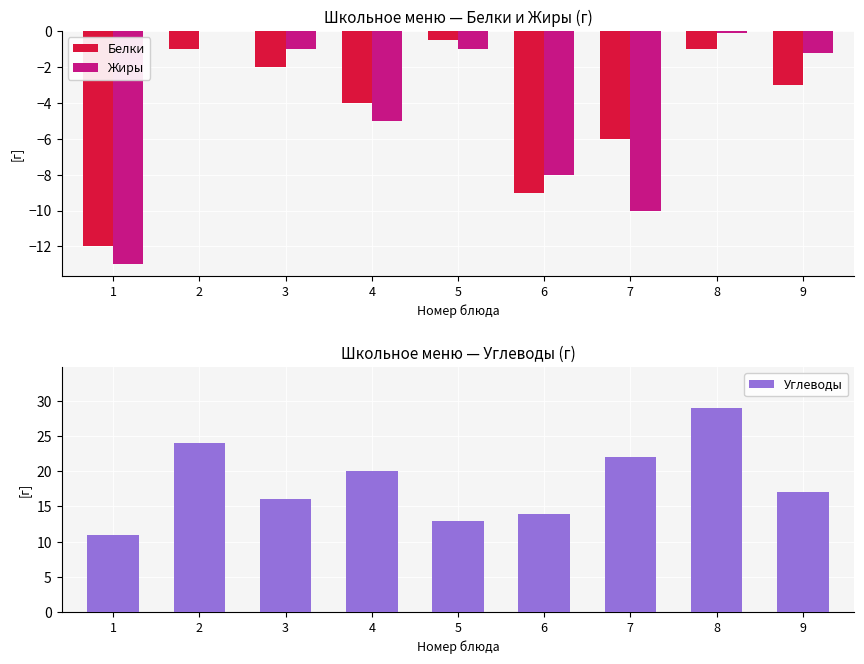

Rank the series at 1 from highest to lowest value.

Углеводы, Белки, Жиры